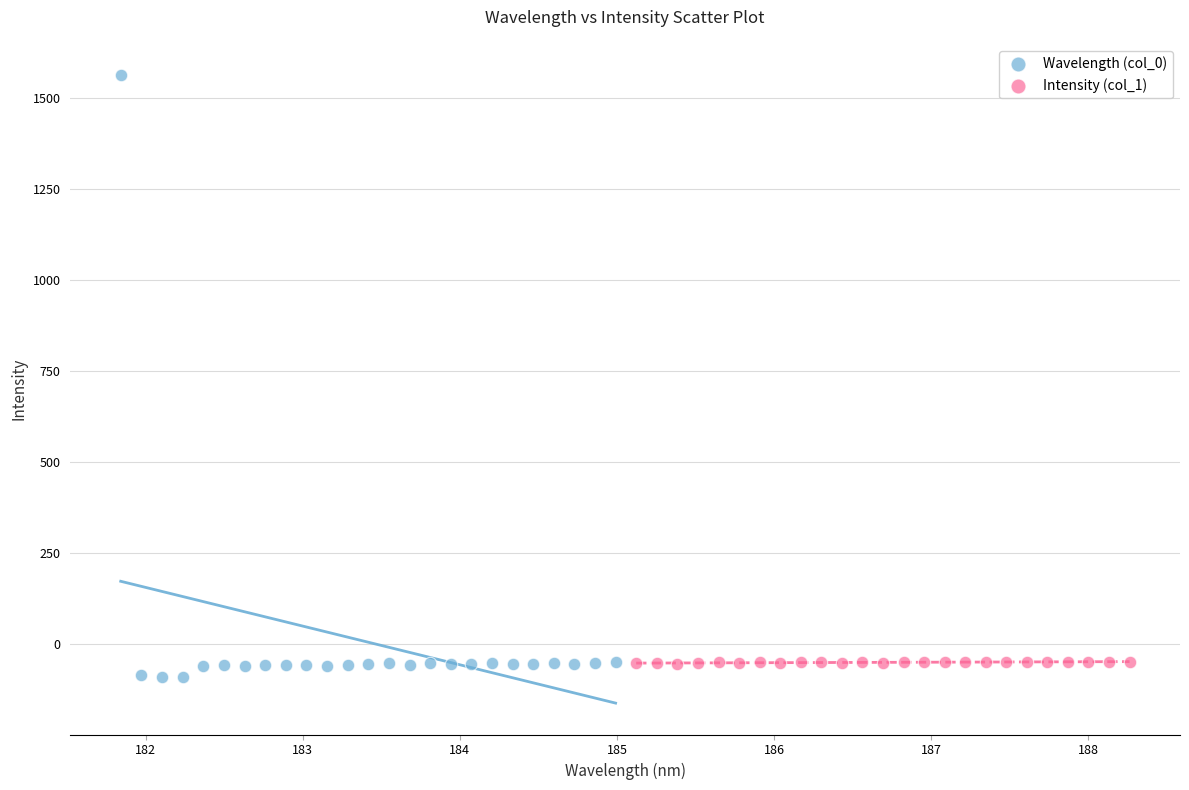

Which series has the largest Y range (max minus min)?

Wavelength (col_0)